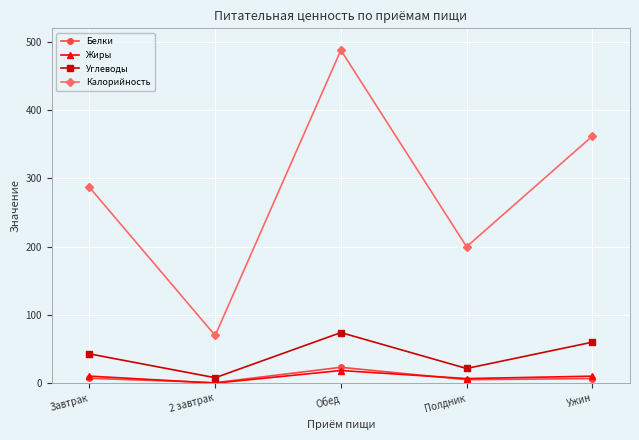

Which series has the largest total across all categories?

Калорийность